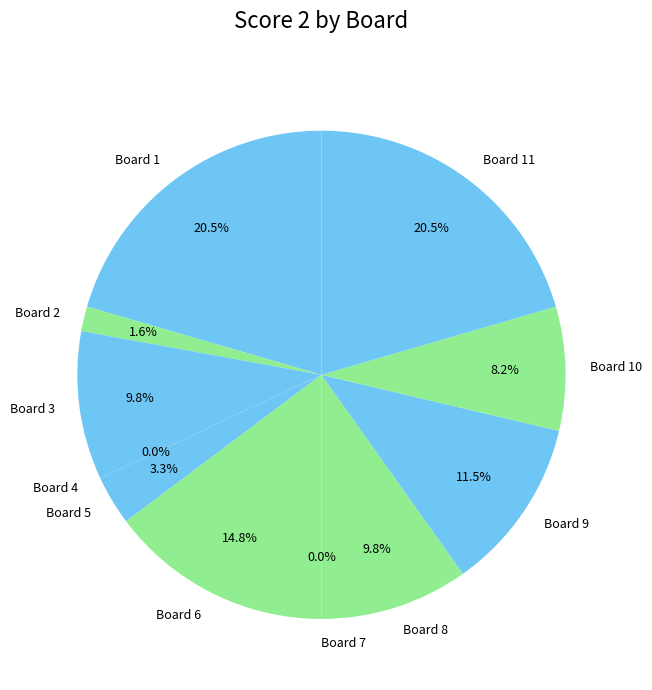

Is it true that 9 is 11% of the pie?

True